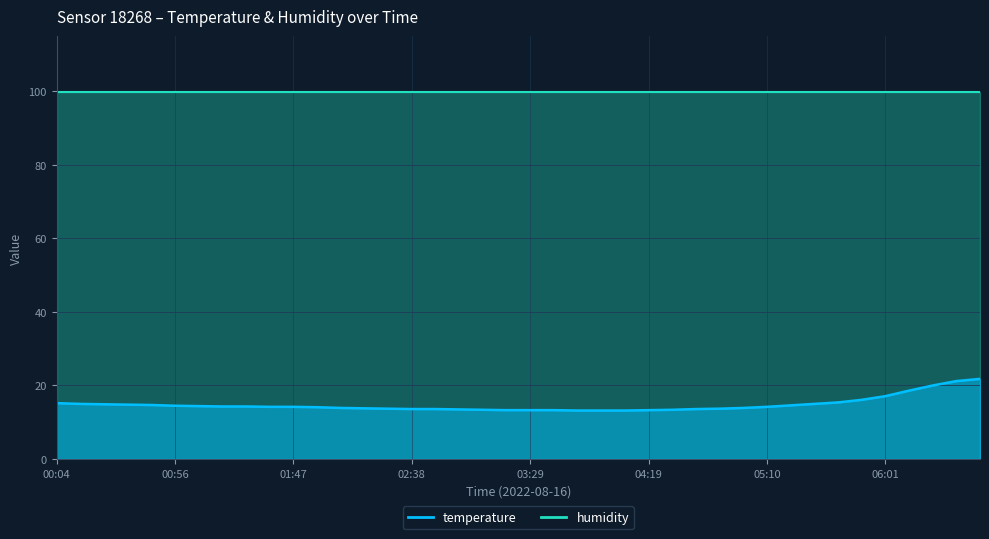

What is the sum of all values?

591.5